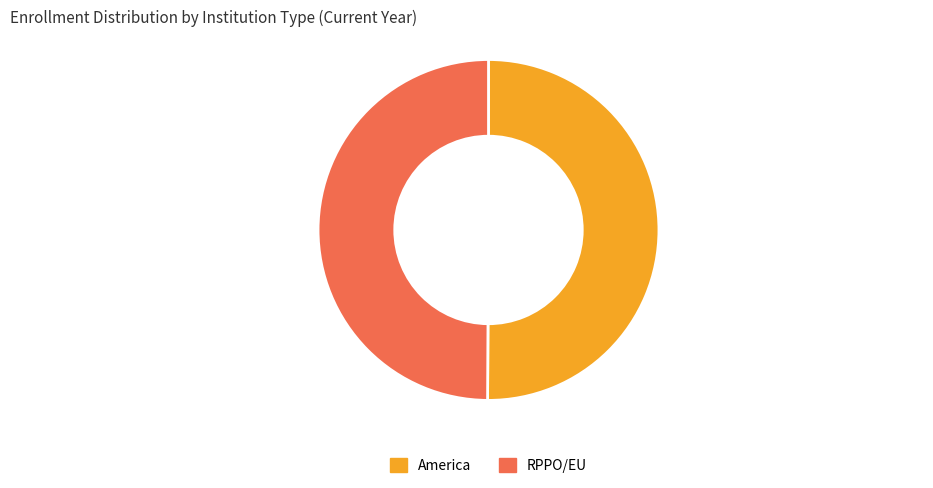

Is it true that RPPO/EU is 37% of the pie?

False